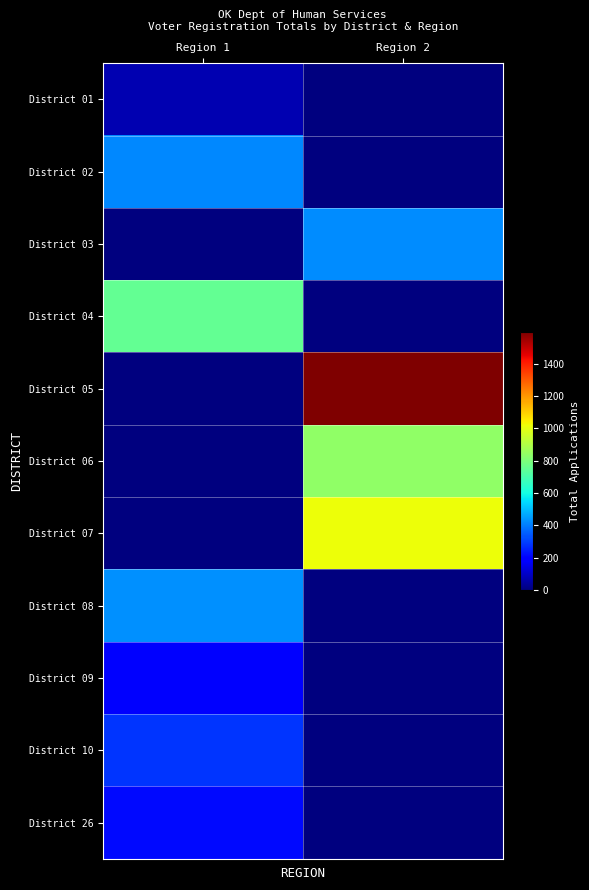

Which series has the largest total across all categories?

District 05